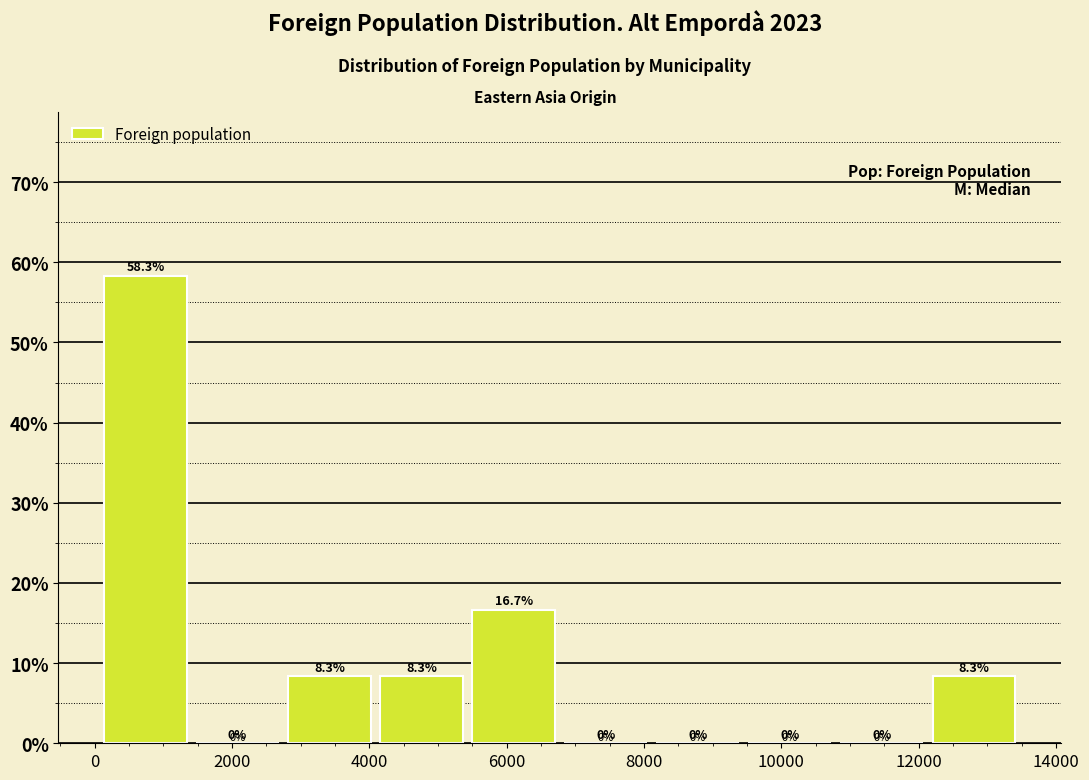

Reading left to right, transcribe this chart: for each bar, give the range it covers on the x-axis and its height. The bar edges are not printed on the chart, so give them approximately, as read against the axis.

0 to 1400: 58.3
1400 to 2800: 0.0
2800 to 4000: 8.3
4000 to 5400: 8.3
5400 to 6800: 16.7
6800 to 8200: 0.0
8200 to 9400: 0.0
9400 to 10800: 0.0
10800 to 12200: 0.0
12200 to 13400: 8.3